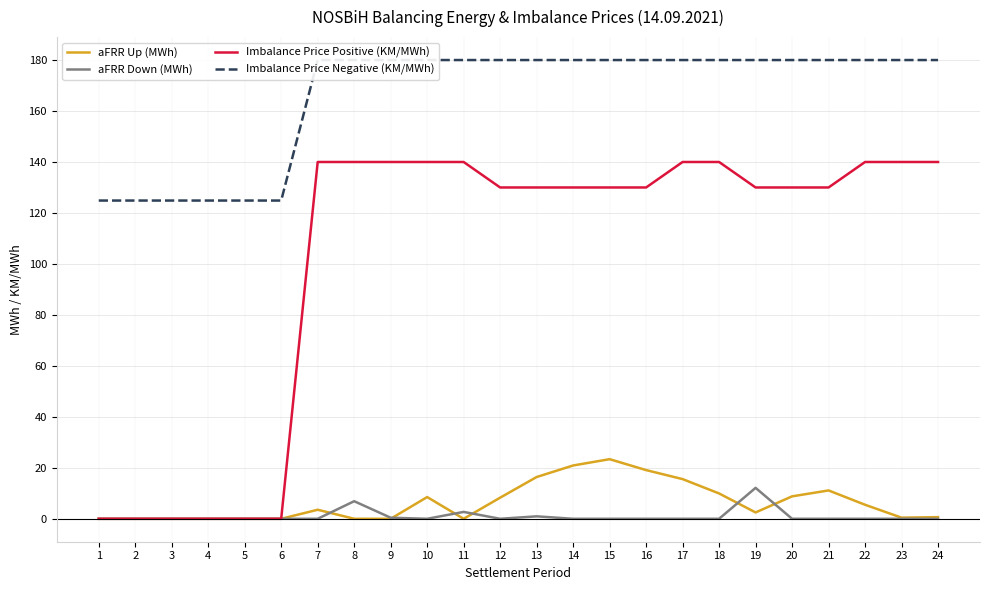

At which category is the sum across all series the highest?

17